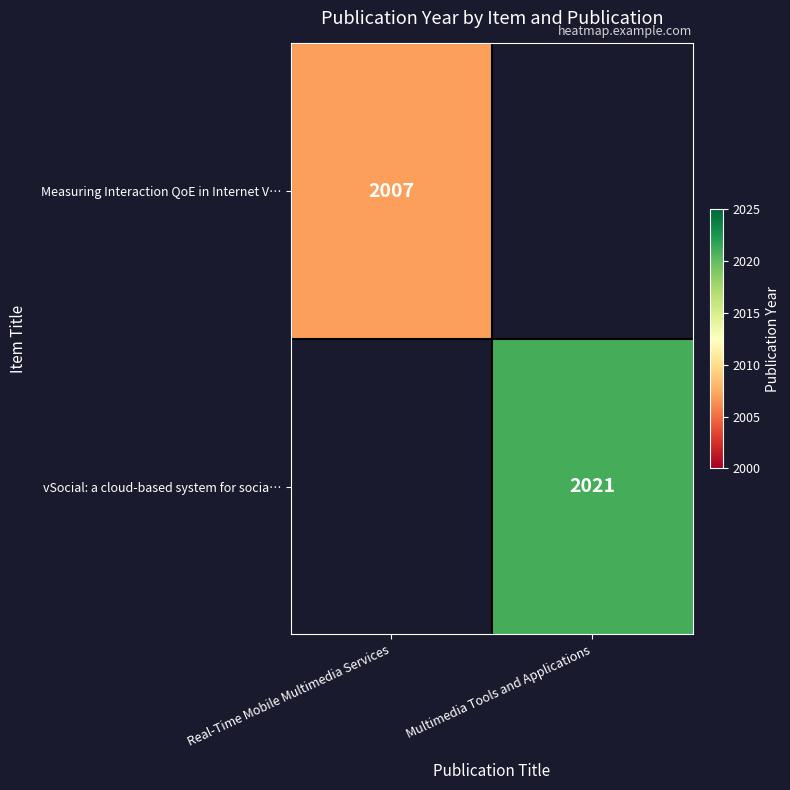

The Measuring Interaction QoE in Internet V… series shows 1296 at Real-Time Mobile Multimedia Services. True or false?

False